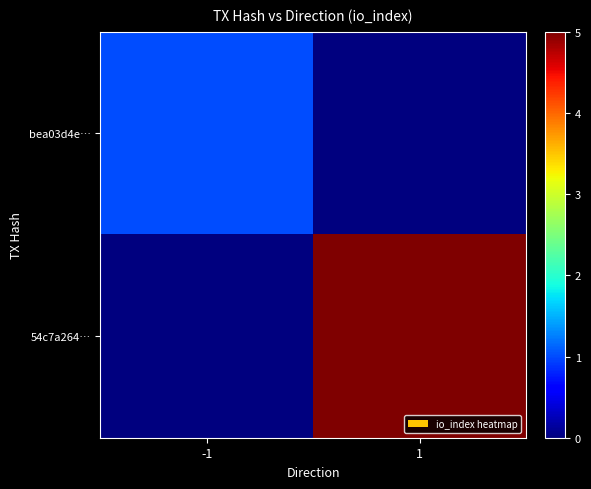

How many data points does each series have?

2